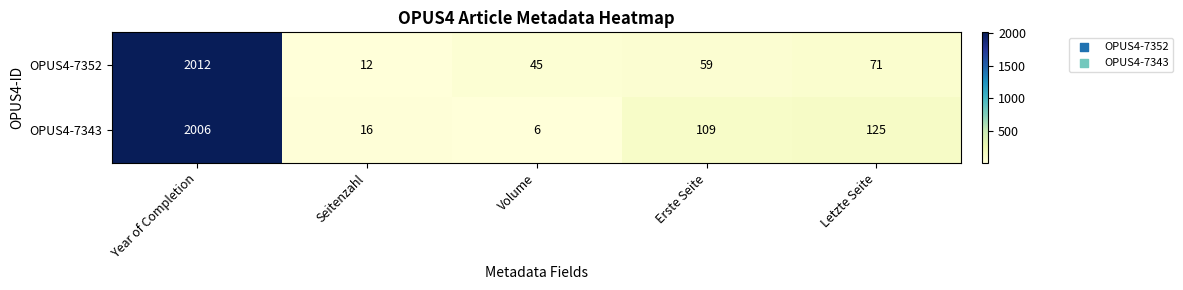

What is the sum of the OPUS4-7343 values at Year of Completion and Letzte Seite?

2131